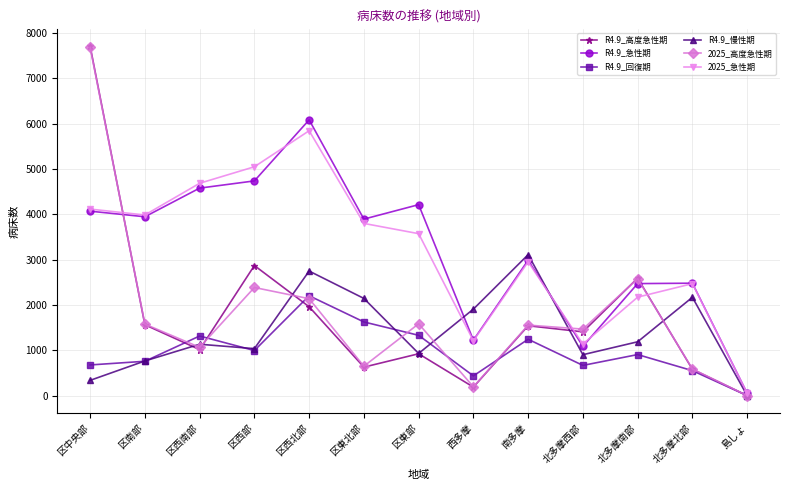

What is the difference between the maximum and minimum values in the 2025_高度急性期 series?

7683